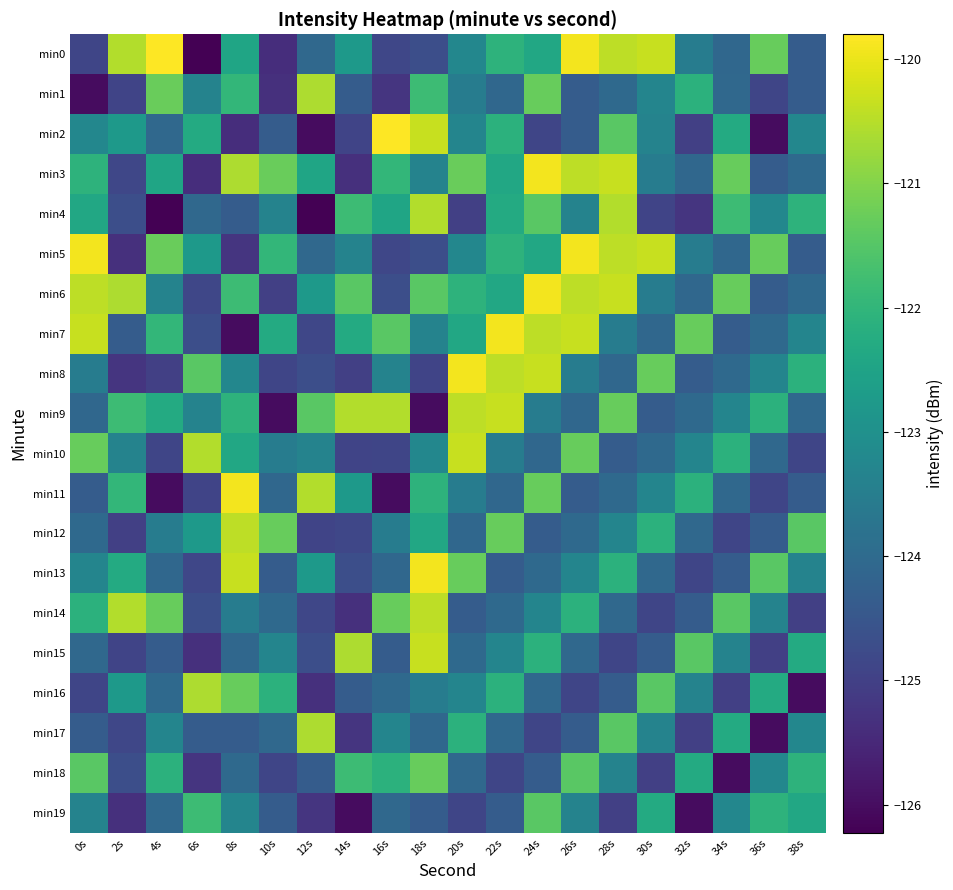

Rank the series by their maximum value, from lowest to highest.

min19, min18, min1, min16, min17, min4, min12, min14, min9, min10, min15, min3, min5, min6, min7, min8, min11, min13, min0, min2